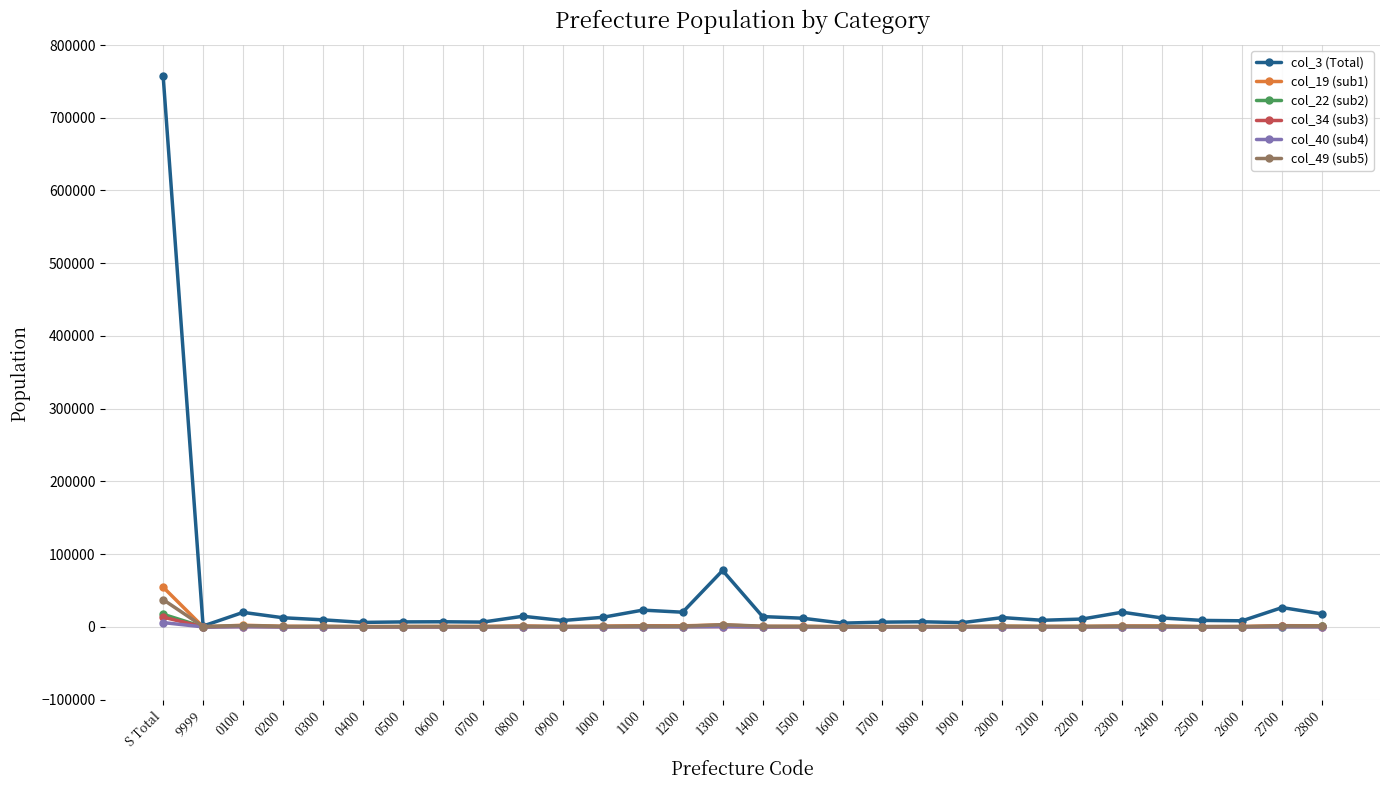

In col_3 (Total), how many points are lower than both neighbors (excluding endpoints)?

9